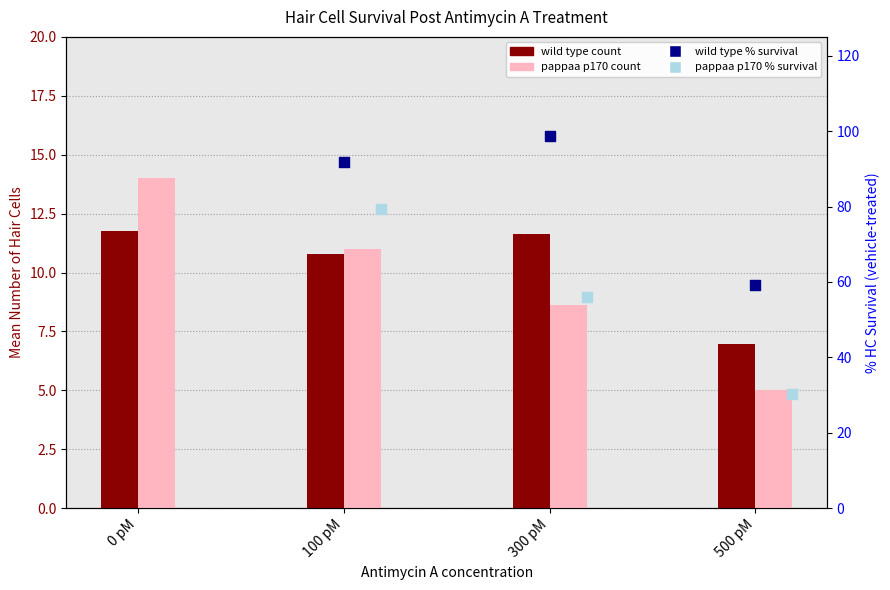

What is the total value across all series at 500 pM?

101.4